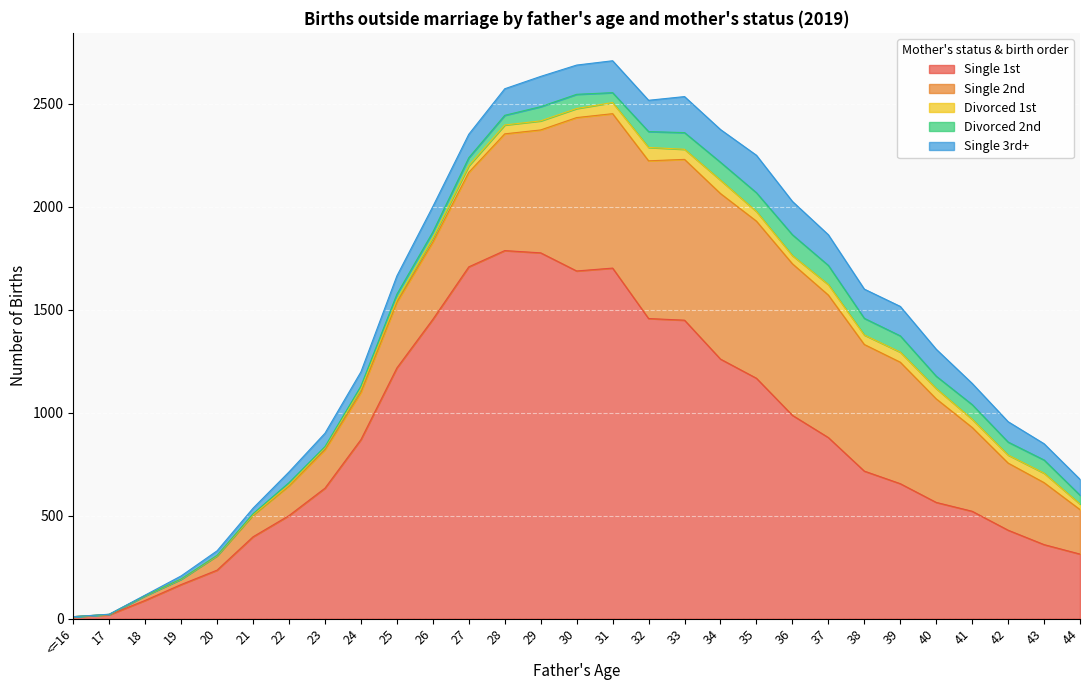

At how many categories does at least one series exceed 1190?

10